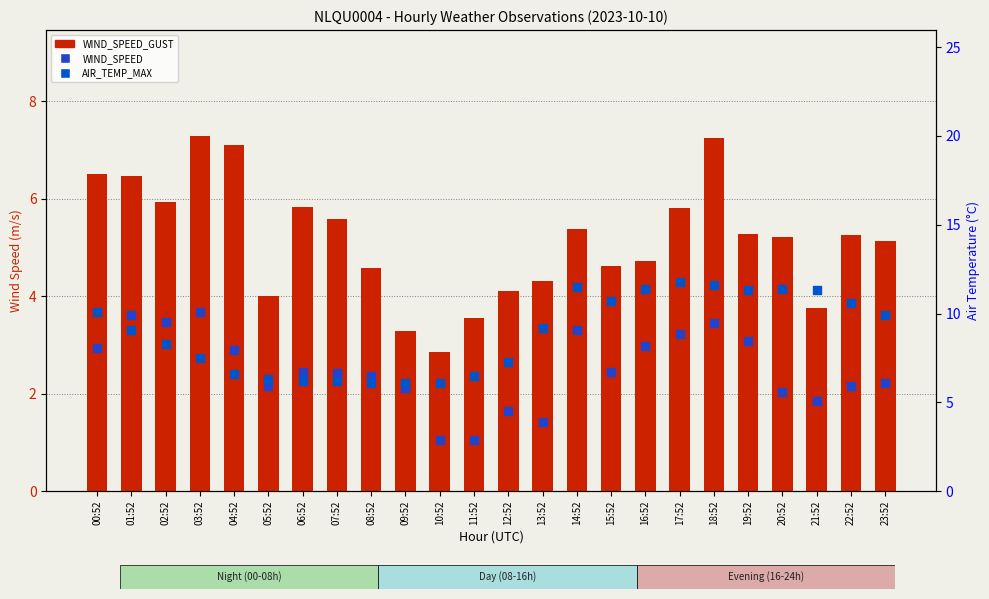

Which series reaches the maximum Y coordinate?

AIR_TEMP_MAX